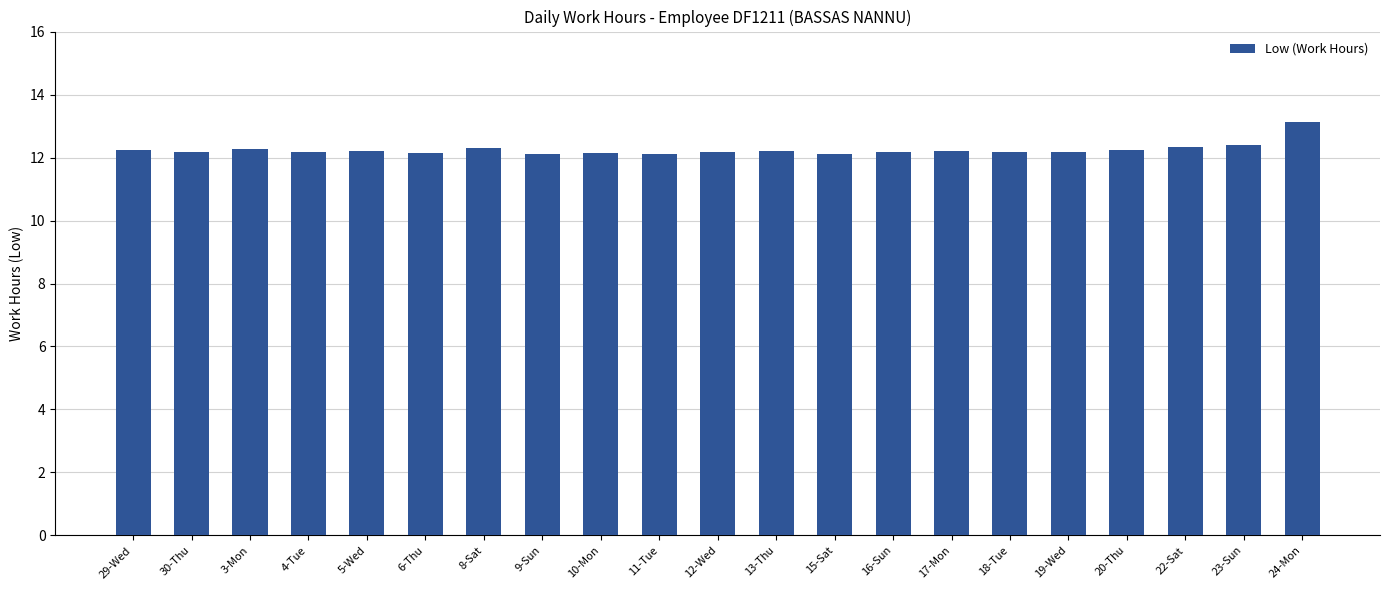

What is the sum of all values?

257.1